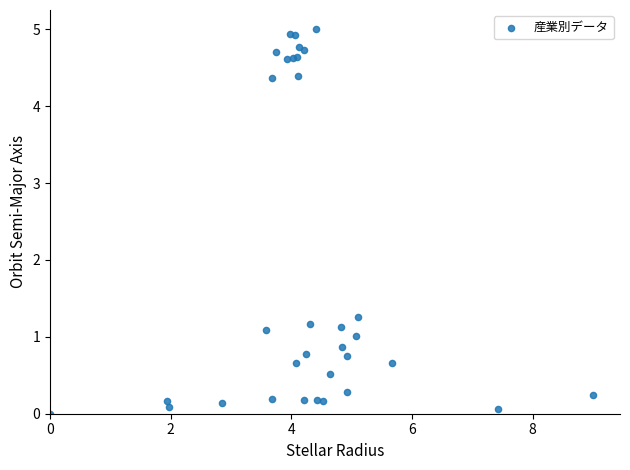

What Y value in the scatter plot is closest to 2?

1.3